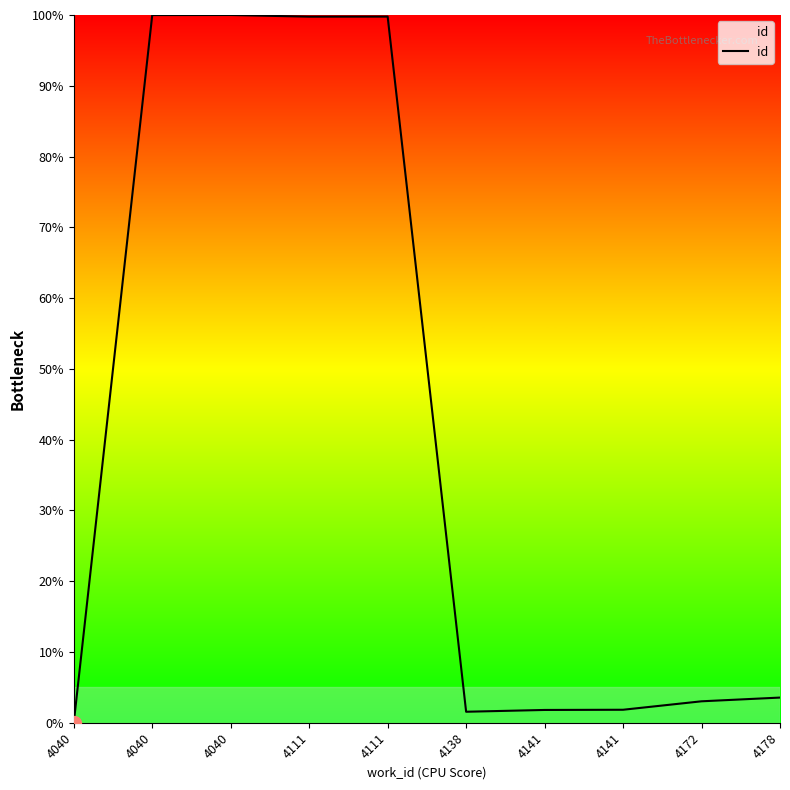

Does the chart have visible grid lines?

No